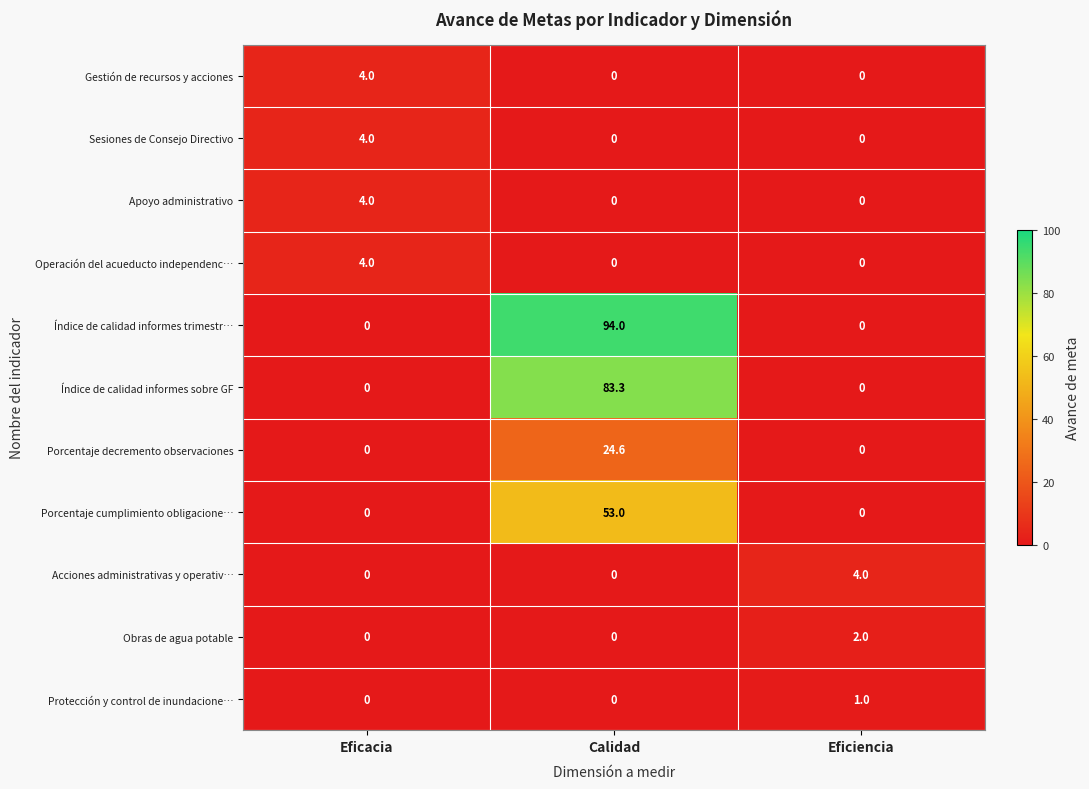

What is the total value across all series at Eficiencia?

7.0